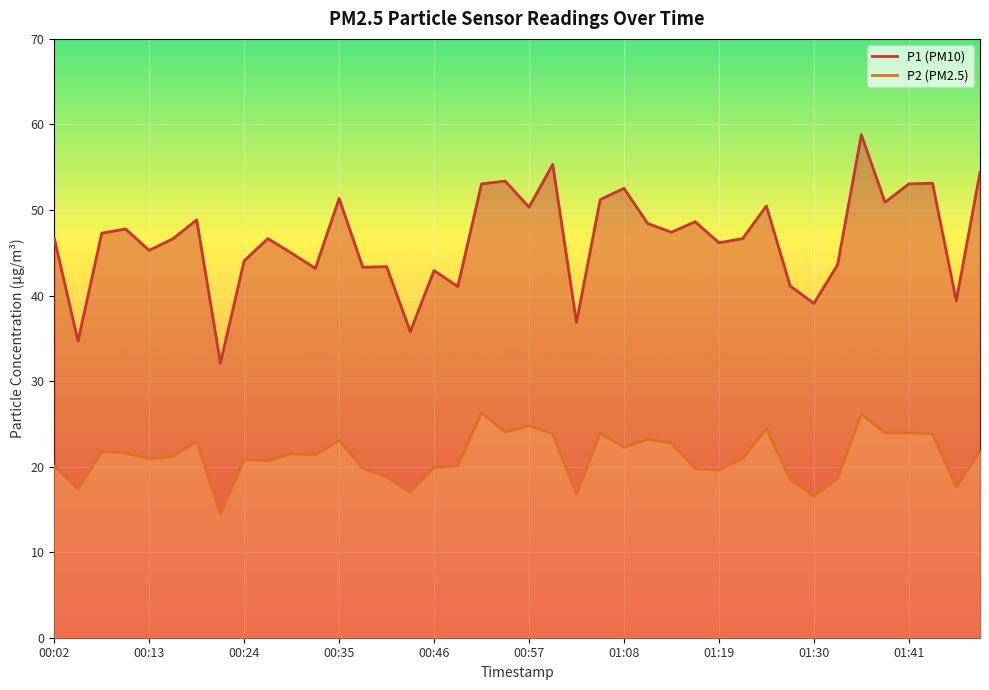

Reading right to left, transcribe all the data shown in this chart.

P1: 01:52=54.4	01:50=39.4	01:47=53.1	01:41=53.0	01:39=50.9	01:36=58.8	01:33=43.6	01:30=39.1	01:28=41.1	01:25=50.5	01:22=46.6	01:19=46.2	01:17=48.6	01:14=47.4	01:11=48.4	01:08=52.5	01:05=51.2	01:03=36.9	01:00=55.3	00:57=50.3	00:54=53.4	00:52=53.0	00:49=41.0	00:46=42.9	00:43=35.8	00:41=43.4	00:38=43.3	00:35=51.4	00:32=43.2	00:29=45.0	00:27=46.6	00:24=44.0	00:21=32.1	00:18=48.9	00:16=46.6	00:13=45.3	00:10=47.8	00:07=47.3	00:05=34.7	00:02=46.7
P2: 01:52=21.8	01:50=17.6	01:47=23.8	01:41=23.9	01:39=23.9	01:36=26.1	01:33=18.6	01:30=16.6	01:28=18.5	01:25=24.4	01:22=20.9	01:19=19.6	01:17=19.8	01:14=22.8	01:11=23.2	01:08=22.3	01:05=23.9	01:03=16.7	01:00=23.9	00:57=24.8	00:54=24.0	00:52=26.3	00:49=20.1	00:46=19.9	00:43=17.0	00:41=18.8	00:38=19.8	00:35=23.1	00:32=21.4	00:29=21.5	00:27=20.7	00:24=20.8	00:21=14.4	00:18=22.9	00:16=21.2	00:13=20.9	00:10=21.6	00:07=21.8	00:05=17.4	00:02=20.1